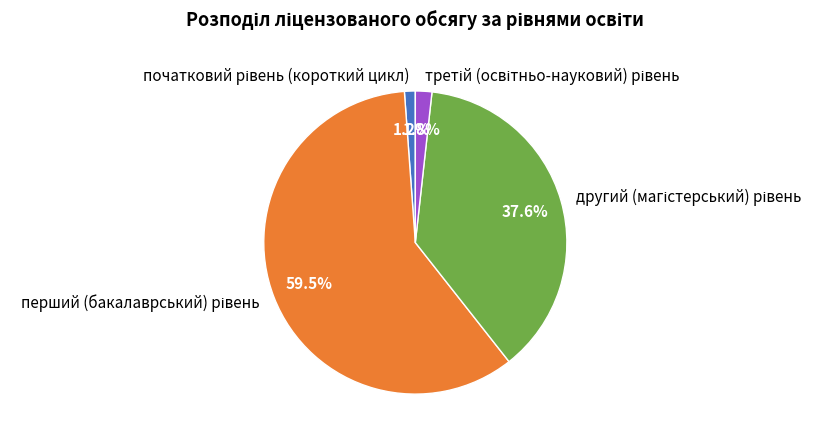

Count the number of slices in the pie.

4